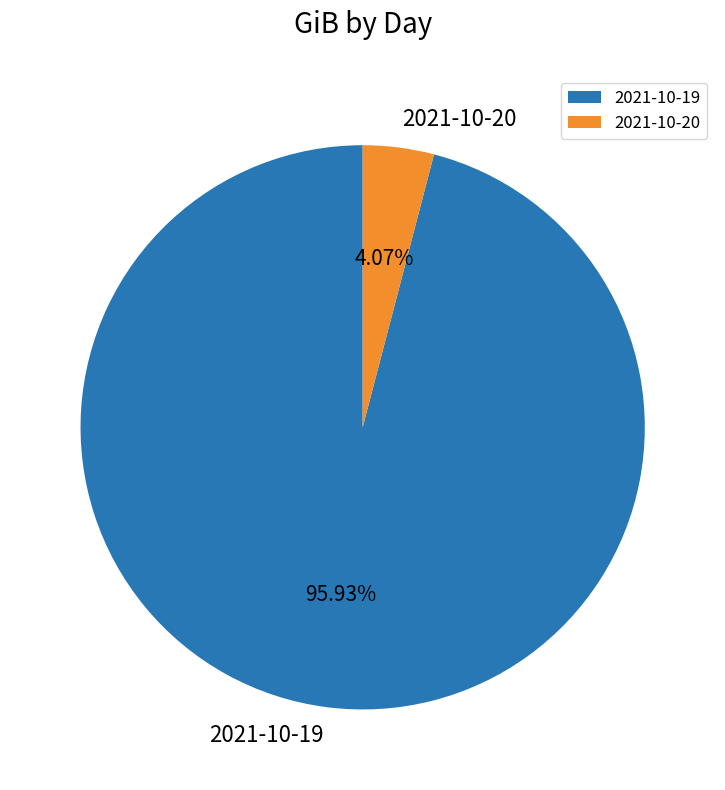

To the nearest percent, what is the difference between the 2021-10-20 and 2021-10-19 slice percentages?

92%